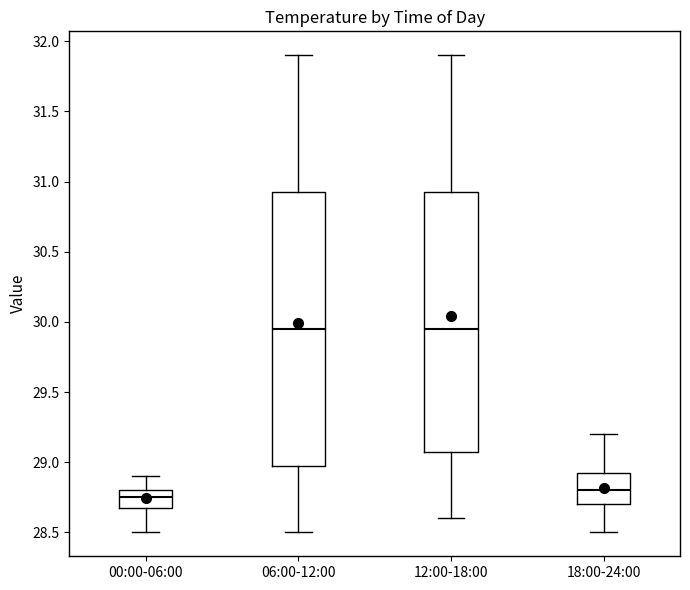

Reading left to right, transcribe this box plot: for each box, give where its median line is, the range the box spans, and where its two whiskers end, as read against the y-axis. The values are not printed on the chart, so give them approximately, as read against the axis.

00:00-06:00: median 28.75, box 28.70 to 28.80, whiskers 28.50 to 28.90
06:00-12:00: median 29.95, box 29.00 to 30.95, whiskers 28.50 to 31.90
12:00-18:00: median 29.95, box 29.10 to 30.95, whiskers 28.60 to 31.90
18:00-24:00: median 28.80, box 28.70 to 28.95, whiskers 28.50 to 29.20